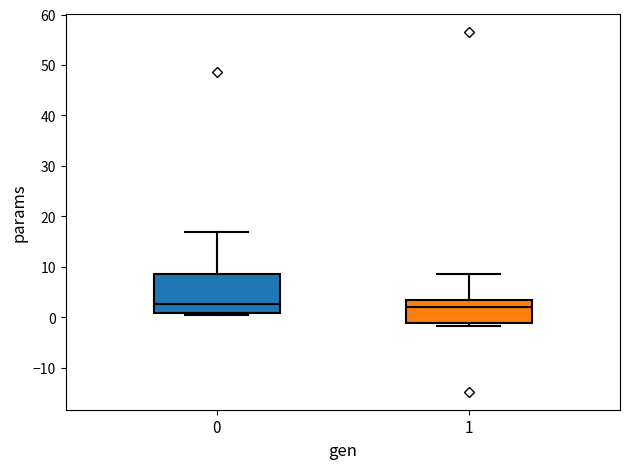

Reading left to right, transcribe this box plot: for each box, give where its median line is, the range the box spans, and where its two whiskers end, as read against the y-axis. The values are not printed on the chart, so give them approximately, as read against the axis.

0: median 3, box 1 to 8, whiskers 0 to 17
1: median 2, box -1 to 3, whiskers -2 to 8